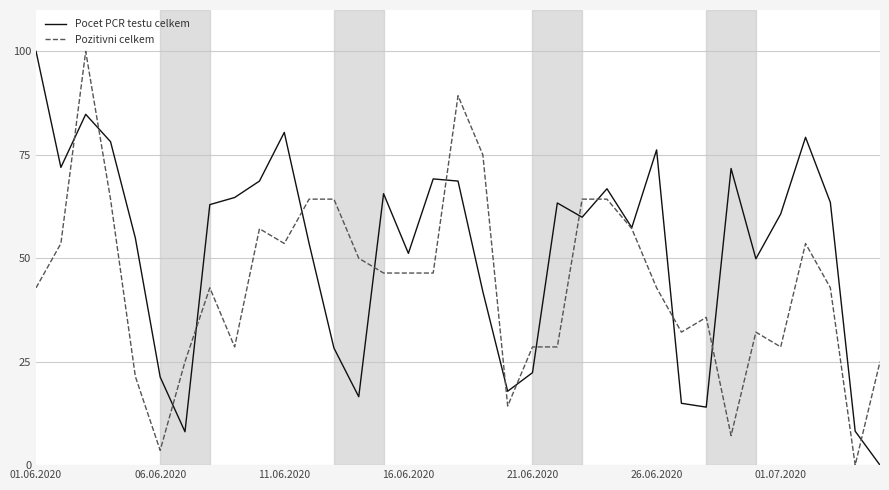

Rank the series by their average value, from highest to lowest.

Pocet PCR testu celkem, Pozitivni celkem